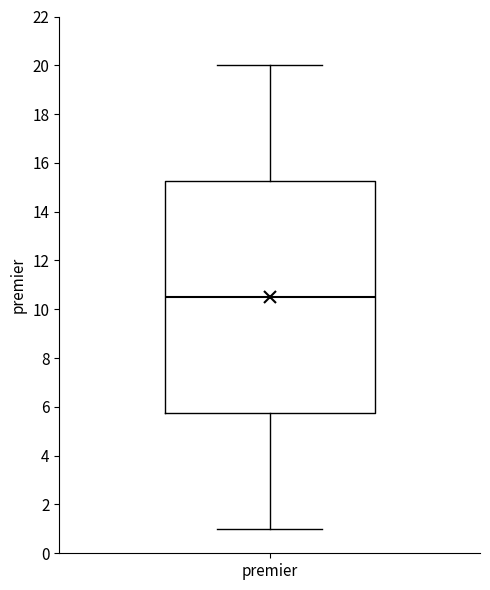

Read this box plot against the y-axis: the position of the median line, the range covered by the box, and the ends of both whiskers. The values are not printed on the chart, so give them approximately, as read against the axis.

median 10.6, box 5.8 to 15.2, whiskers 1.0 to 20.0